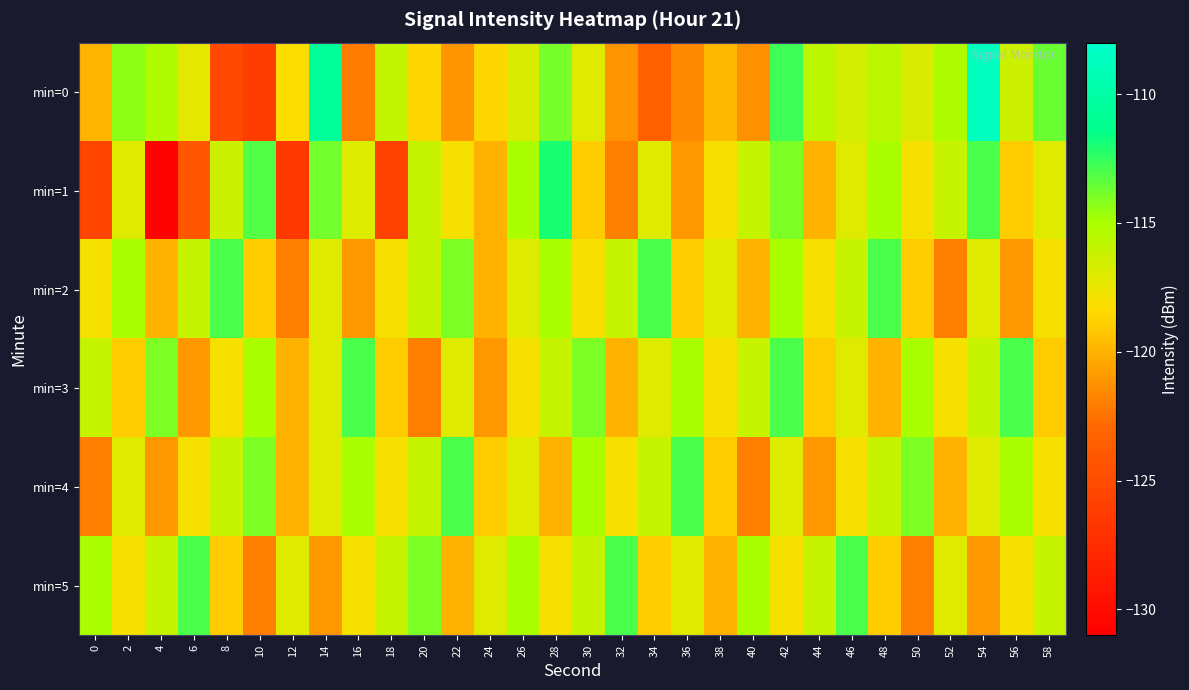

Between 38 and 54, which is larger?

54